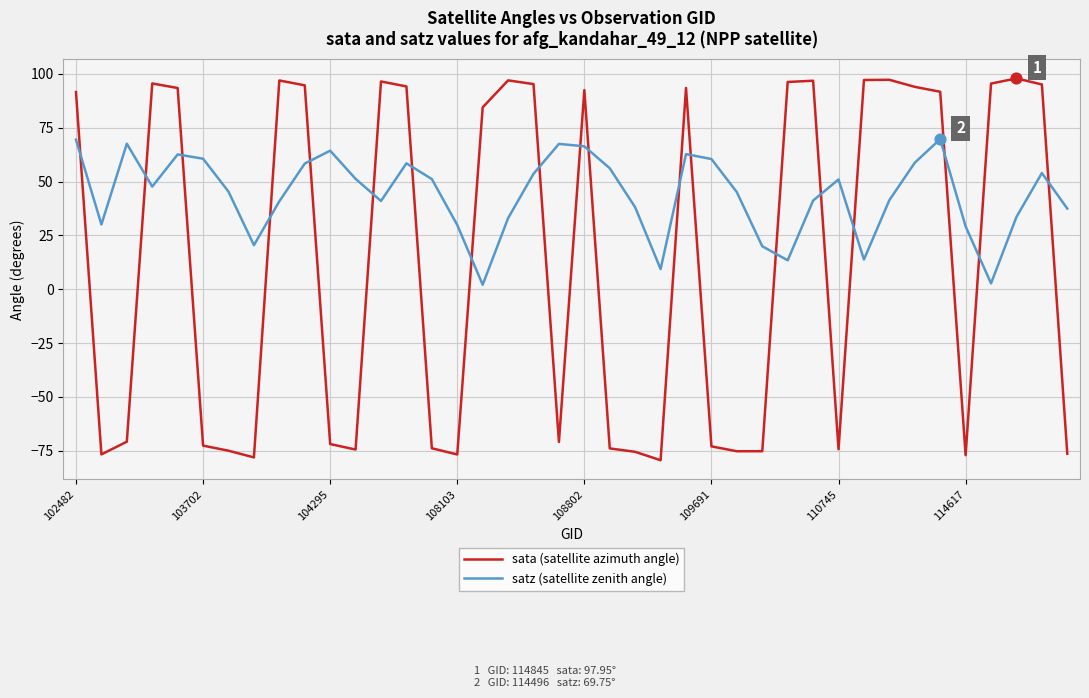

What are all the series names shown in the legend?

sata (satellite azimuth angle), satz (satellite zenith angle)